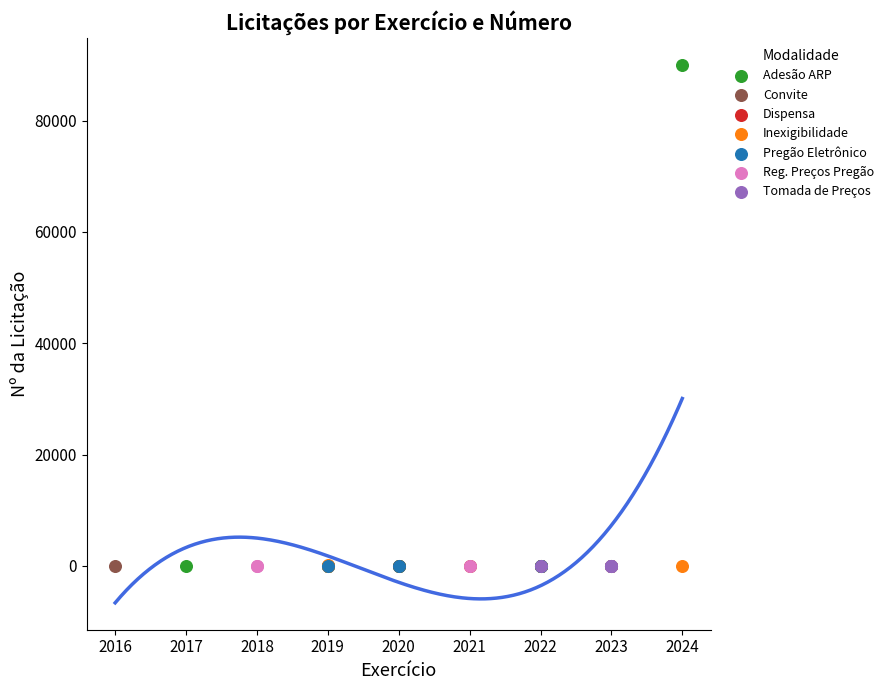

What are all the series names shown in the legend?

Adesão ARP, Convite, Dispensa, Inexigibilidade, Pregão Eletrônico, Reg. Preços Pregão, Tomada de Preços